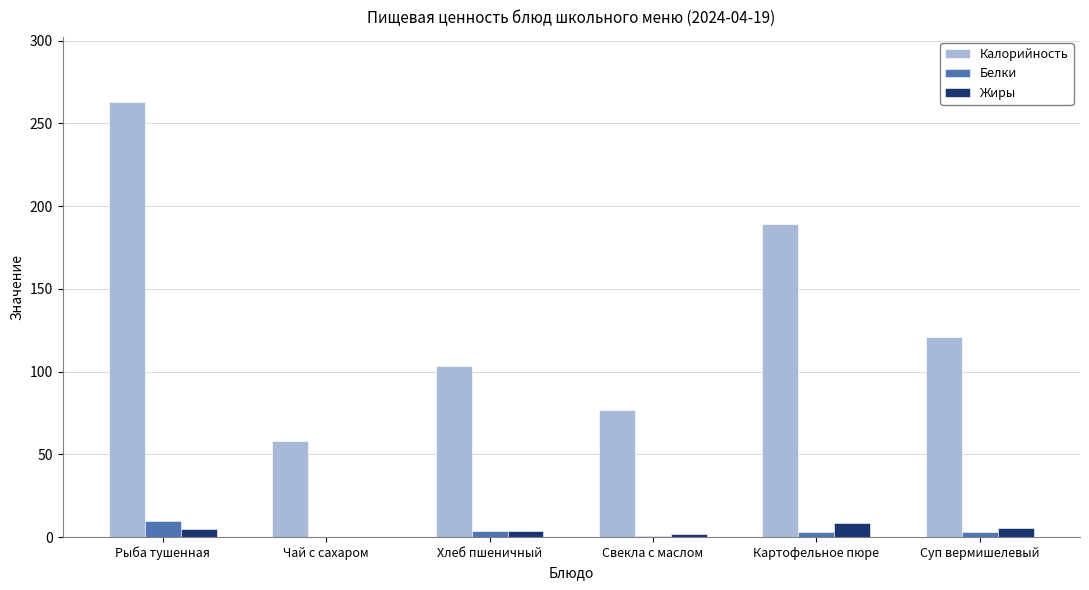

Is the value of Калорийность at Свекла с маслом greater than the value of Жиры at Свекла с маслом?

Yes